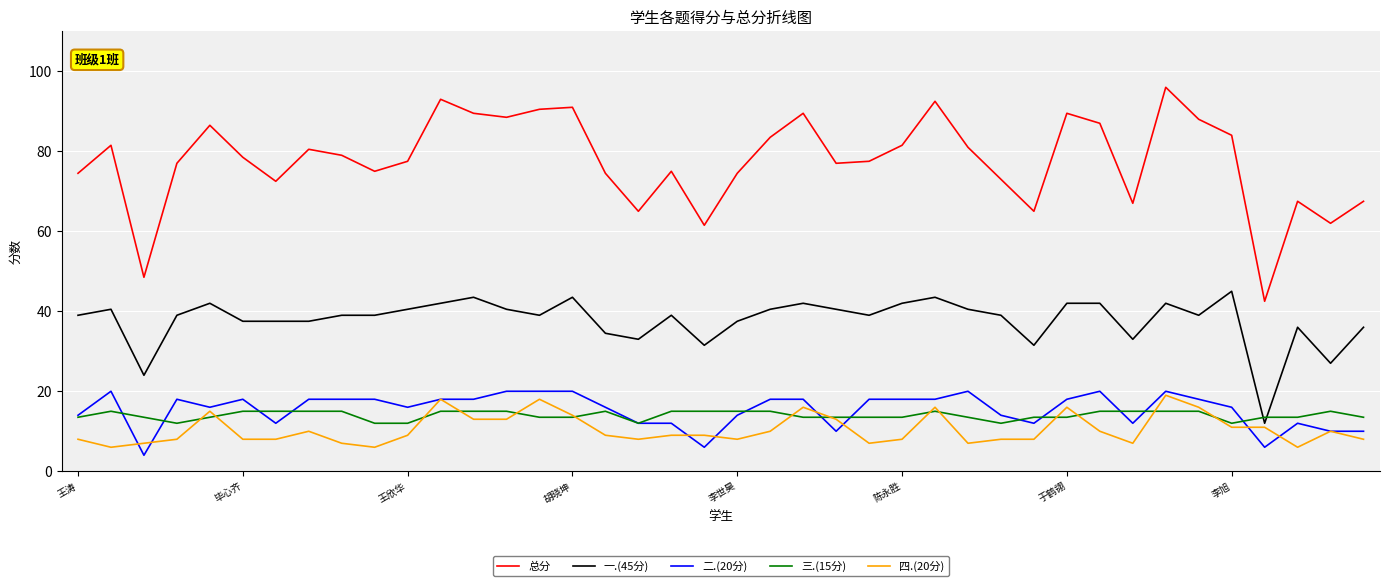

Which series has the widest spread of values?

总分